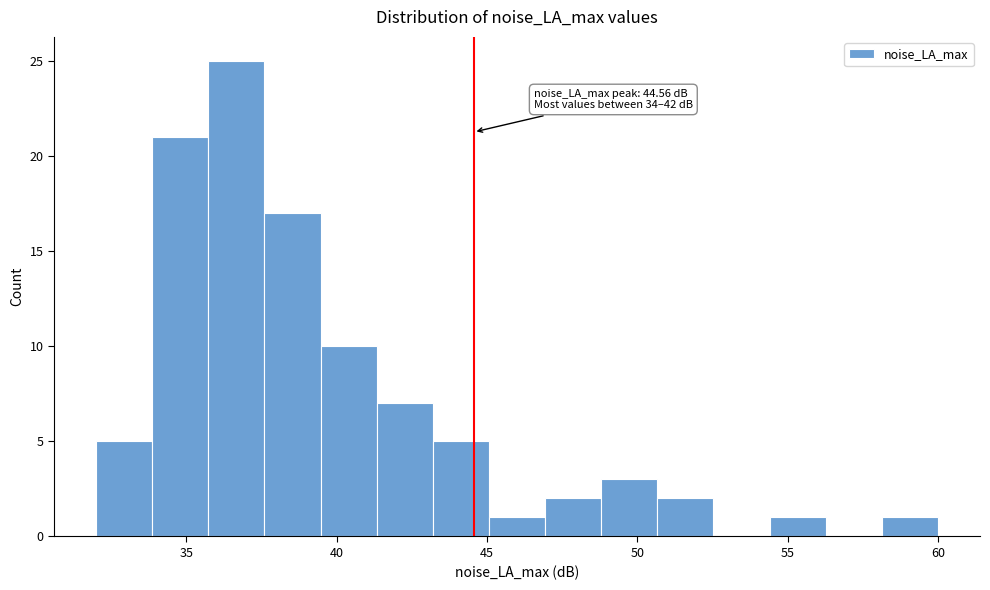

Read against the x-axis, roughly where is the centre of the tallest bar?

36.5